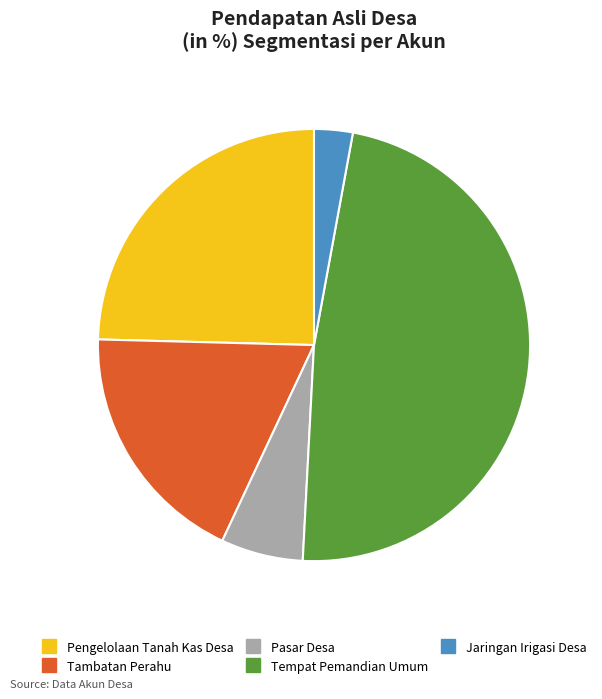

Which slice is the largest?

Tempat Pemandian Umum